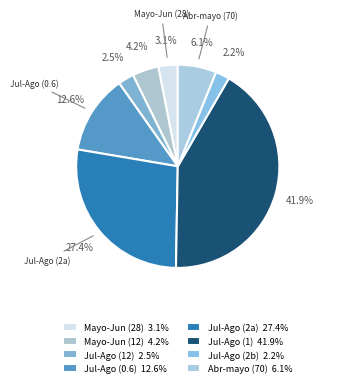

Which slice is the largest?

Julio - Ago. (1)